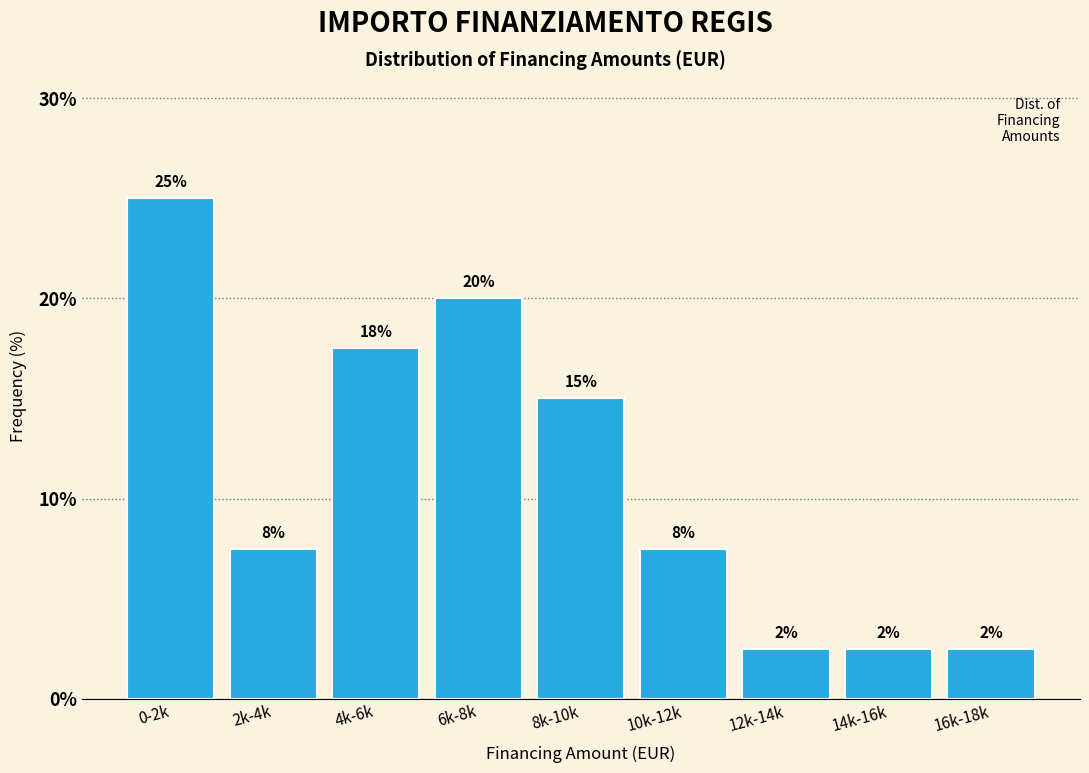

Are the bars horizontal?

No